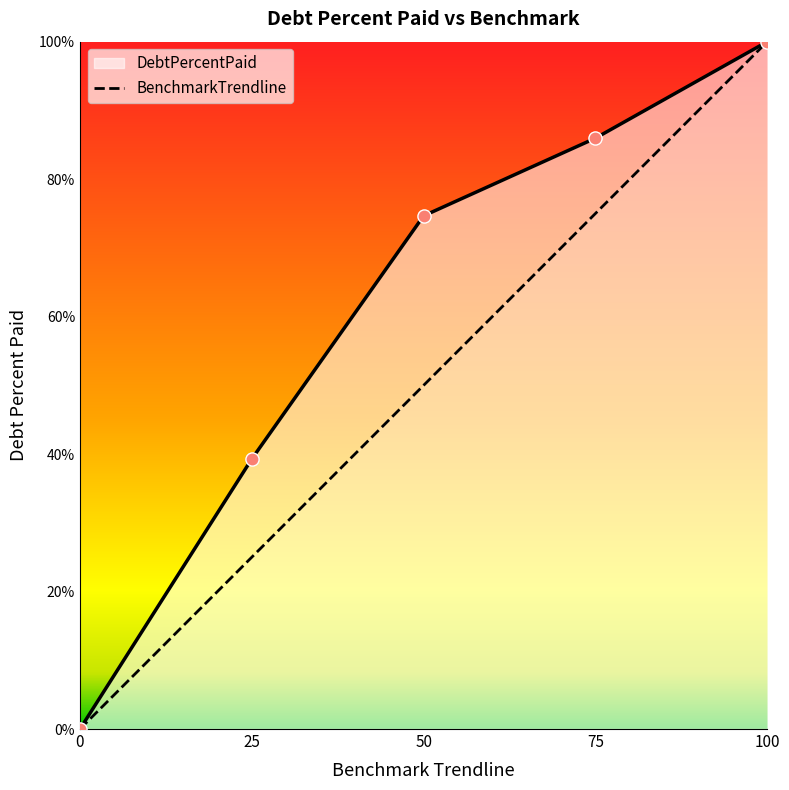

Which series contains the lowest Y value?

DebtPercentPaid